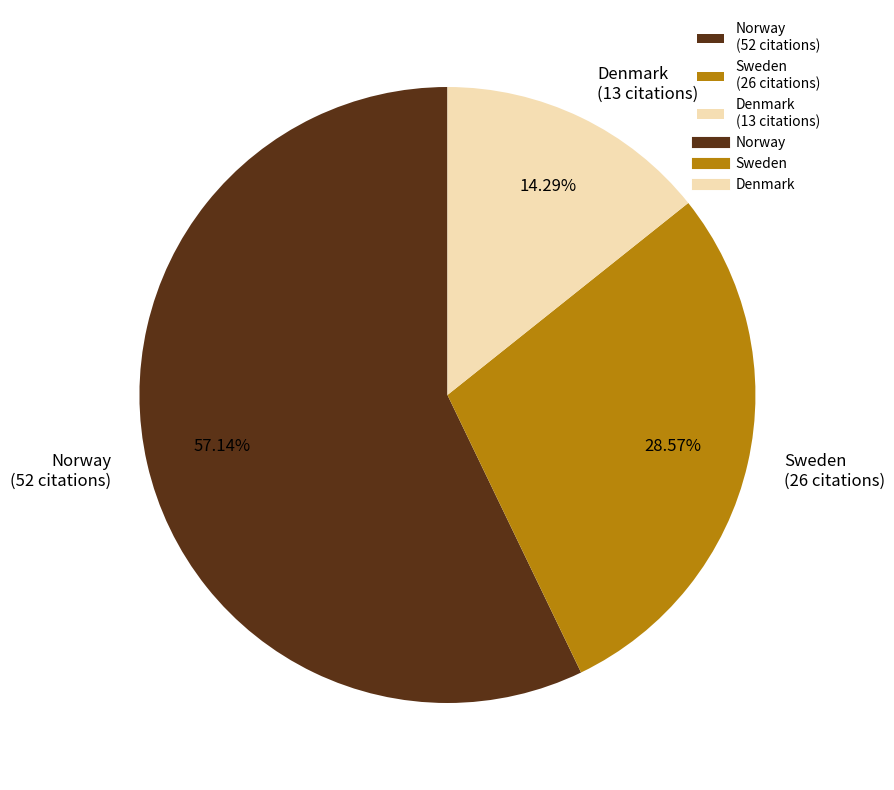

Which has a higher value, Norway (52 citations) or Sweden (26 citations)?

Norway (52 citations)